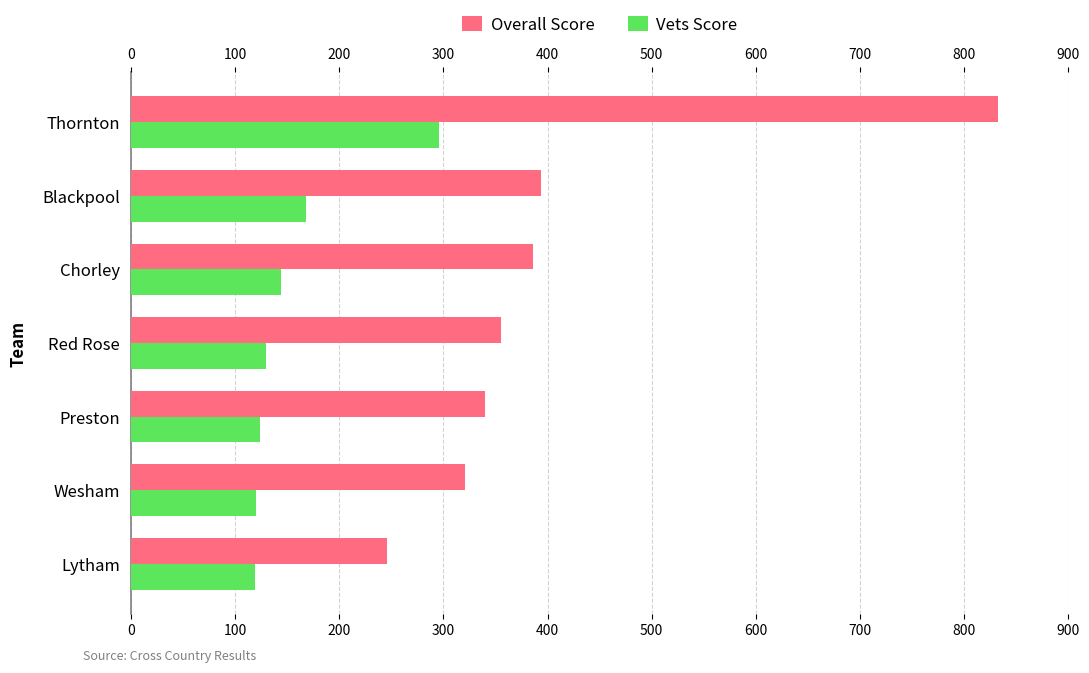

Which series has the largest total across all categories?

Overall Score